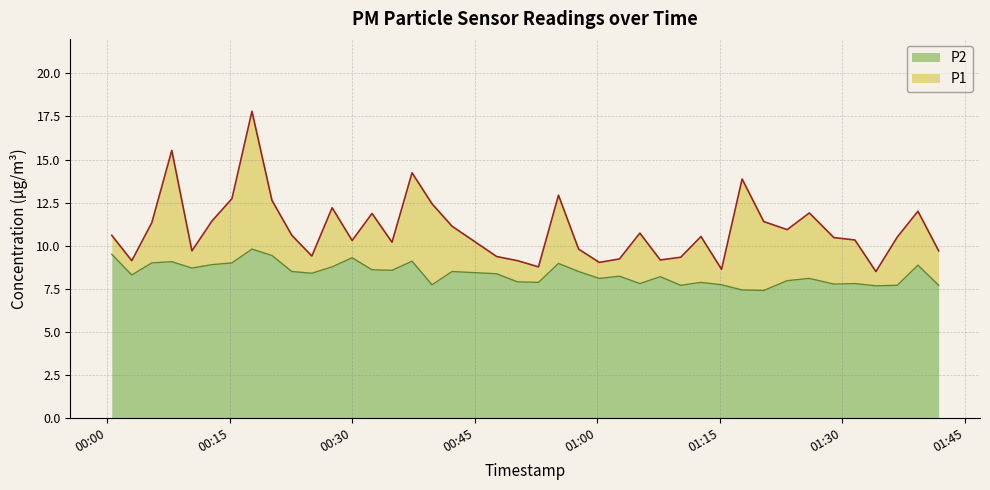

In P2, how many points are lower than both neighbors (excluding endpoints)?

12